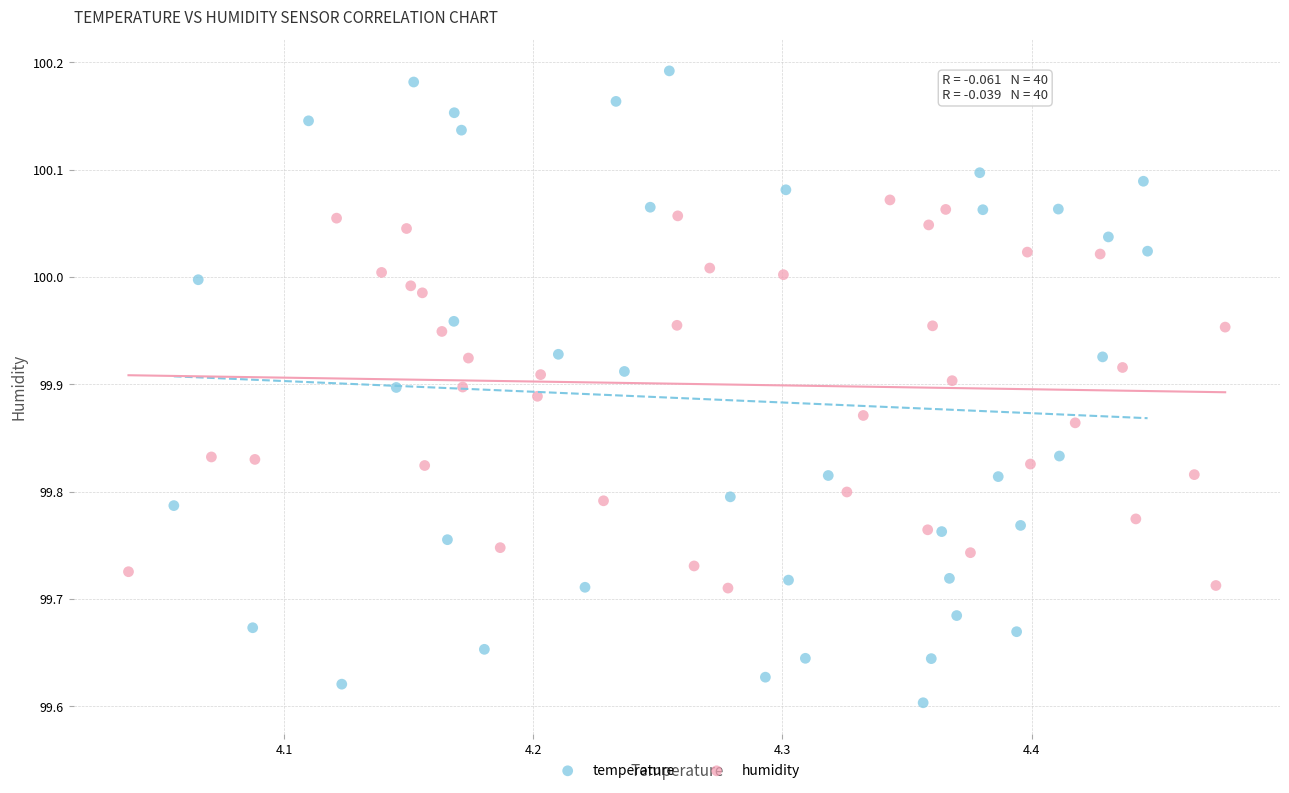

Which series has the largest Y range (max minus min)?

temperature